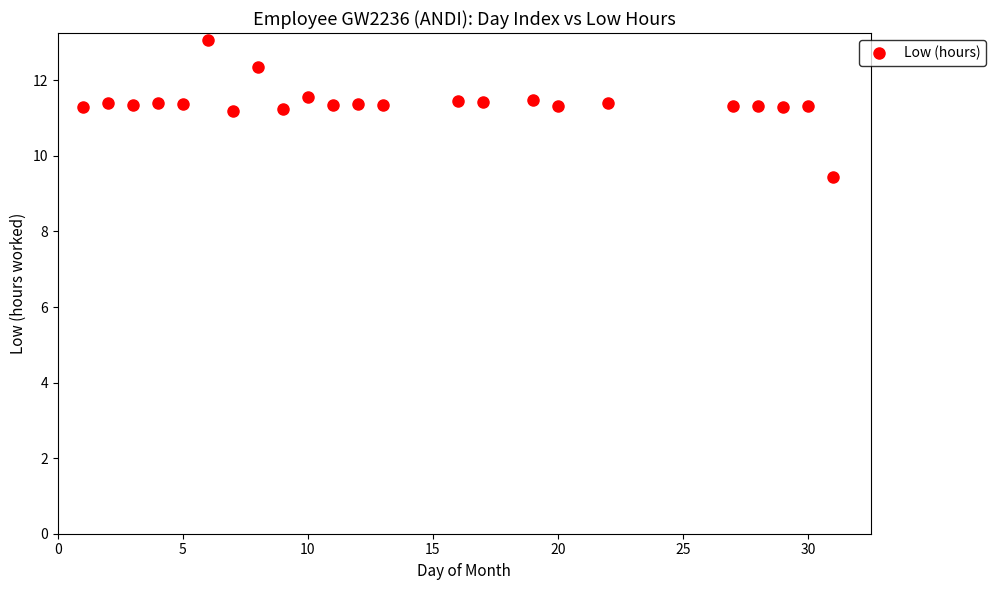

What is the range of X values (max minus min)?

30.0